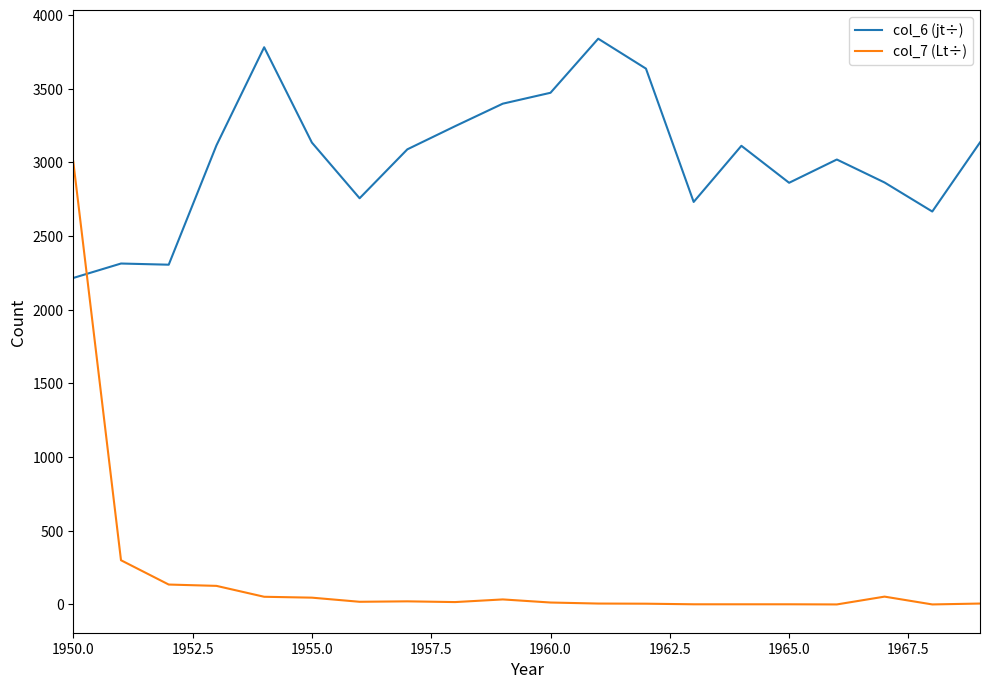

List the series in order of their peak value, highest first.

col_6 (jt÷), col_7 (Lt÷)